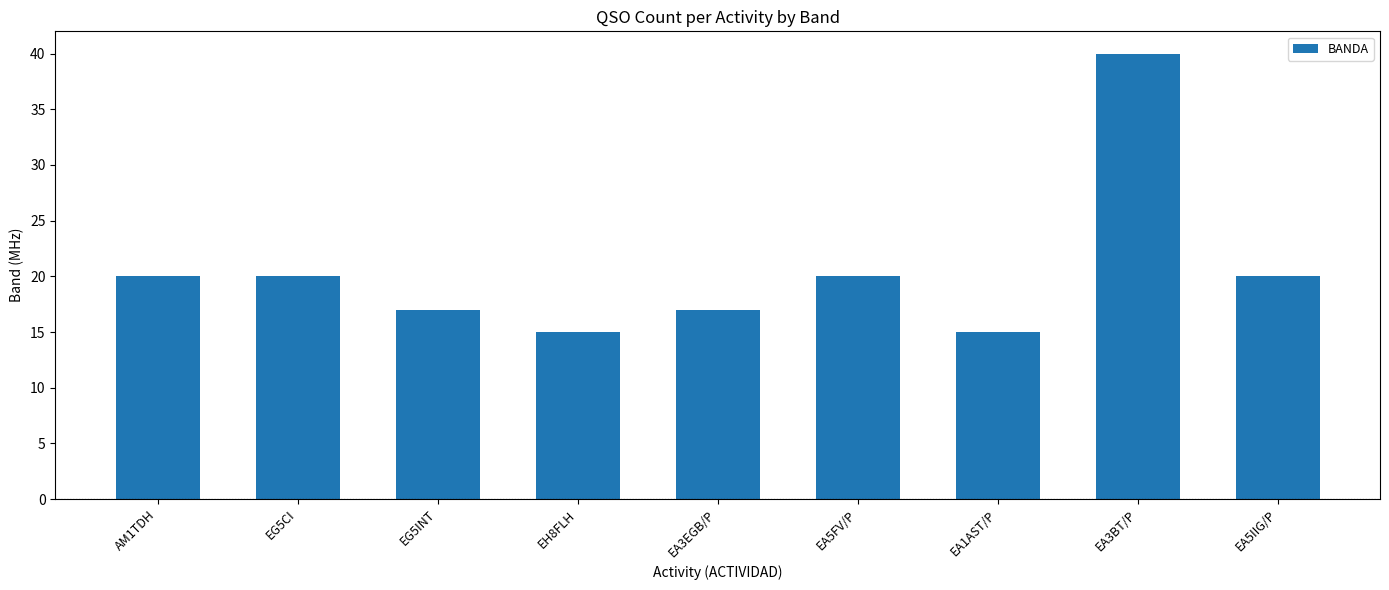

What is the value of the 8th bar from the left?

40